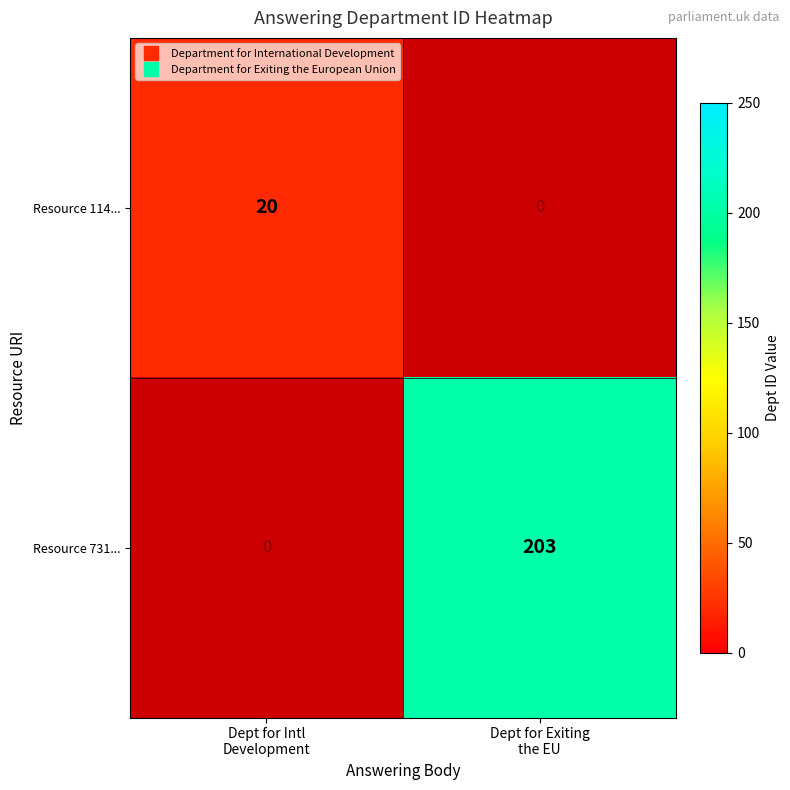

Which series has the widest spread of values?

Resource 731...